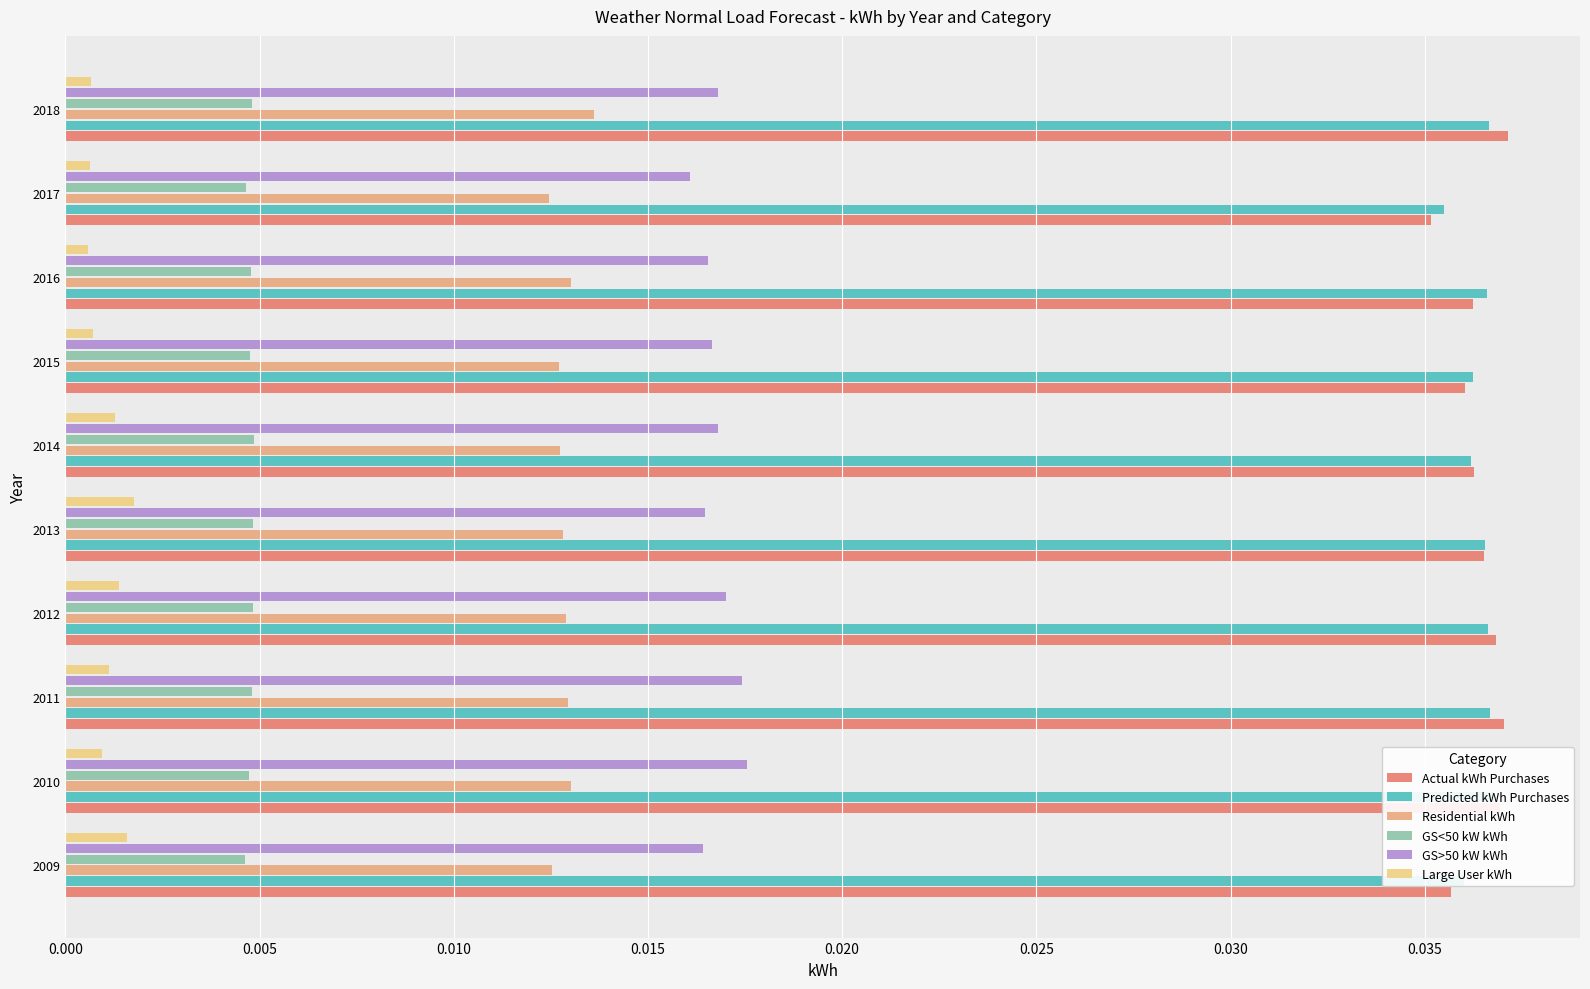

How many categories are shown in the chart?

10